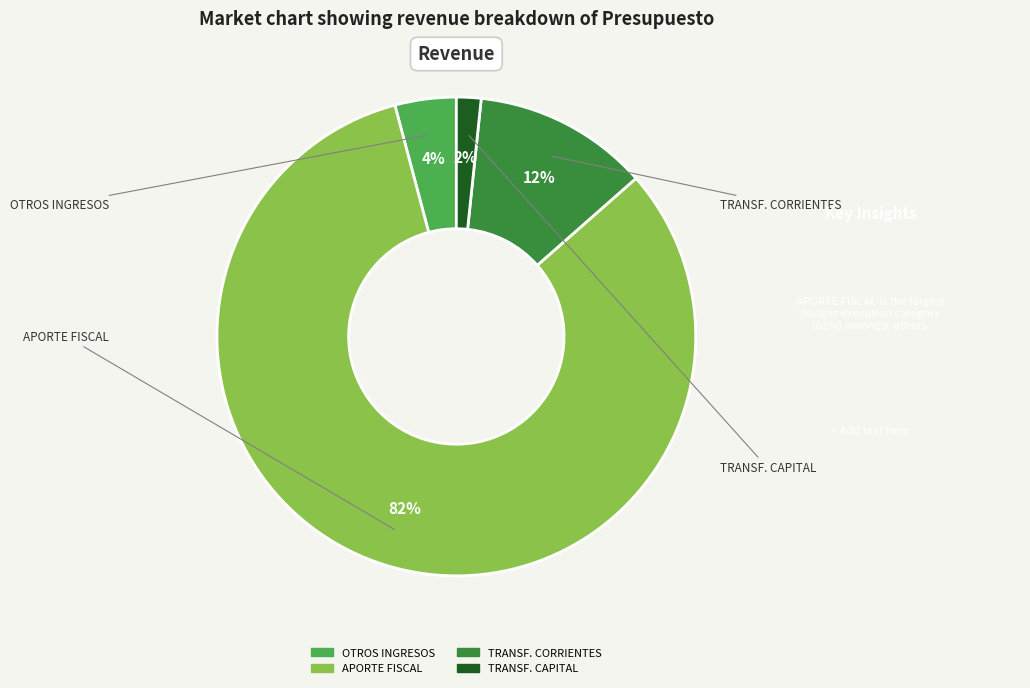

To the nearest percent, what is the average slice percentage?

25%